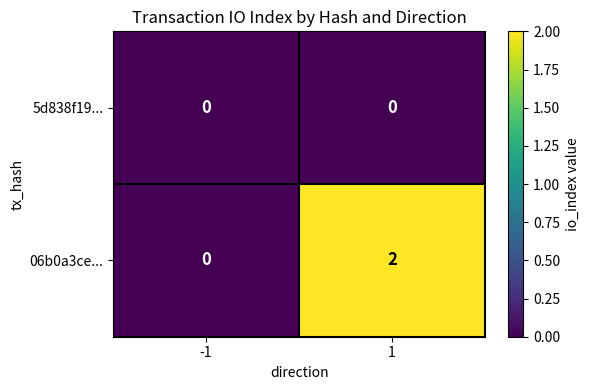

True or false: 5d838f19... has a value of 0 at 1.

True